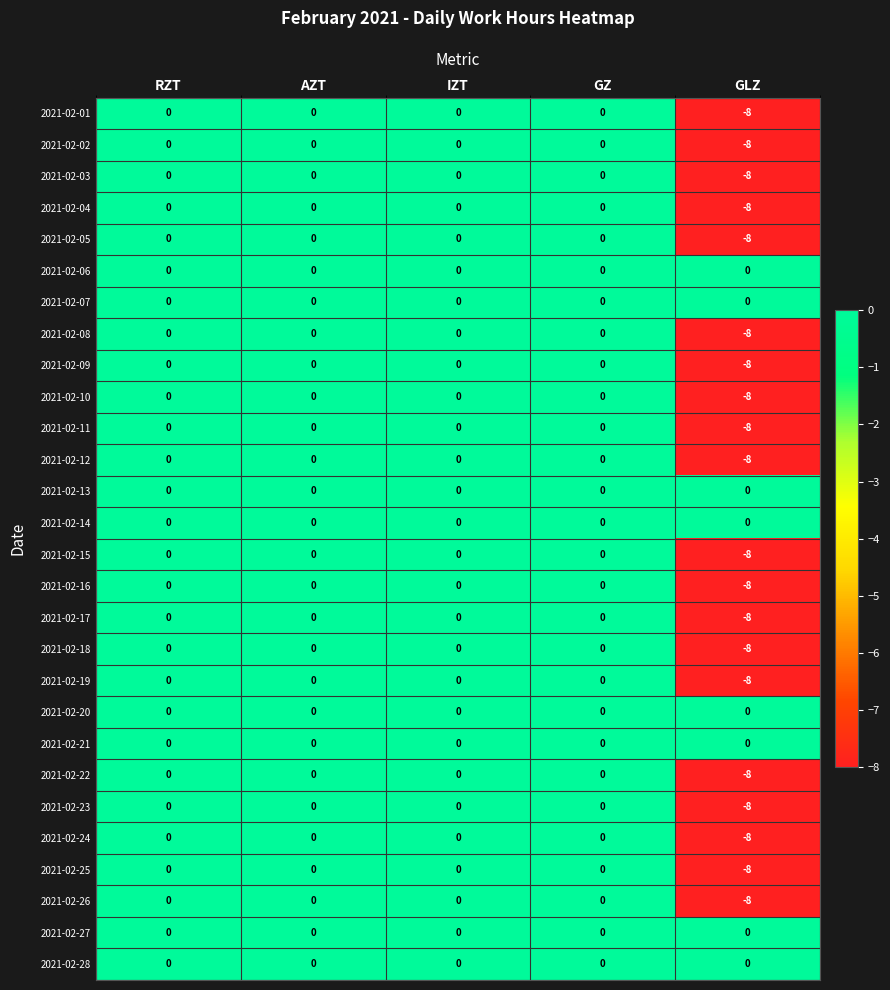

The value of 2021-02-21 at AZT is 0. True or false?

True